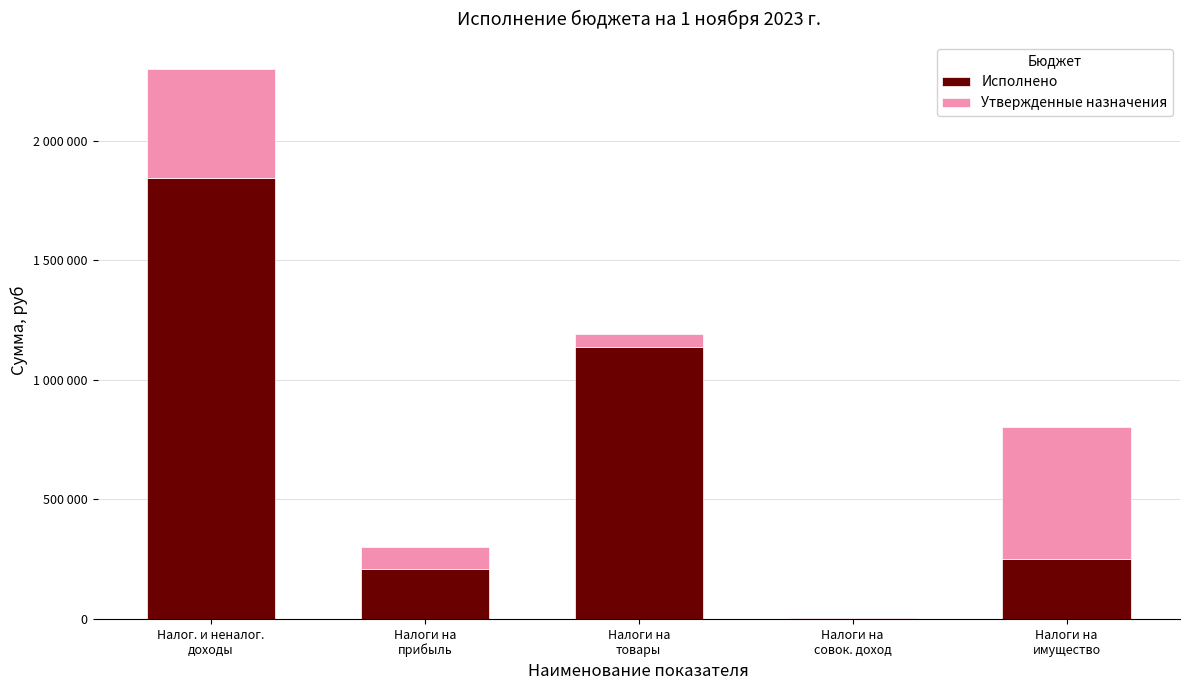

Which series changed the most between Налог. и неналог.
доходы and Налоги на
имущество?

Исполнено